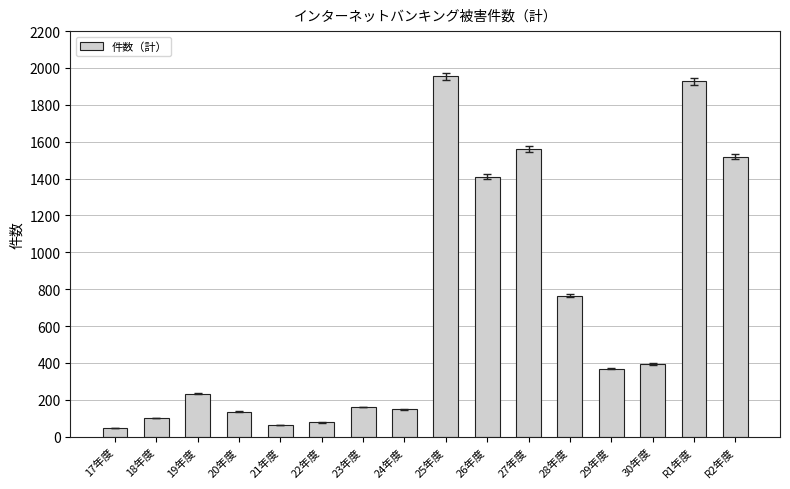

Reading left to right, list all the values displayed in this chart.

17年度=49	18年度=101	19年度=233	20年度=136	21年度=62	22年度=78	23年度=162	24年度=149	25年度=1955	26年度=1410	27年度=1560	28年度=764	29年度=370	30年度=394	R1年度=1927	R2年度=1519